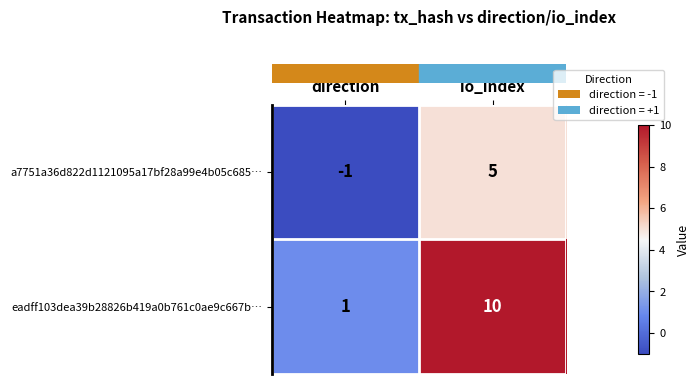

True or false: a7751a36d822d1121095a17bf28a99e4b05c685… has a value of -2 at direction.

False